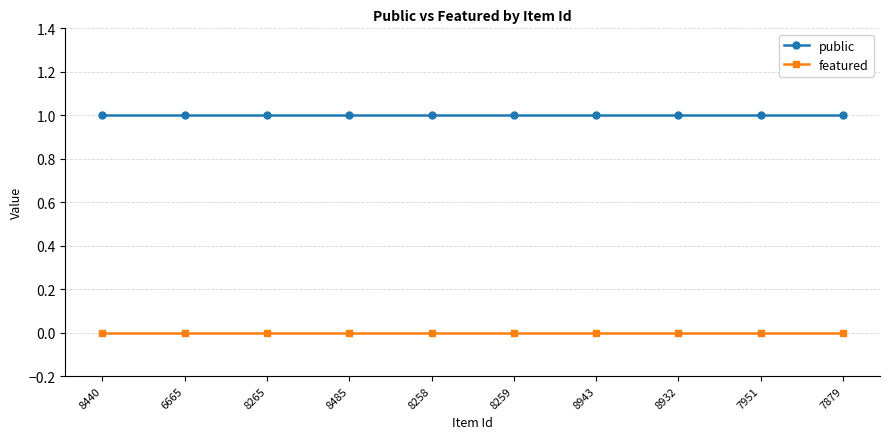

List the series in order of their peak value, lowest first.

featured, public